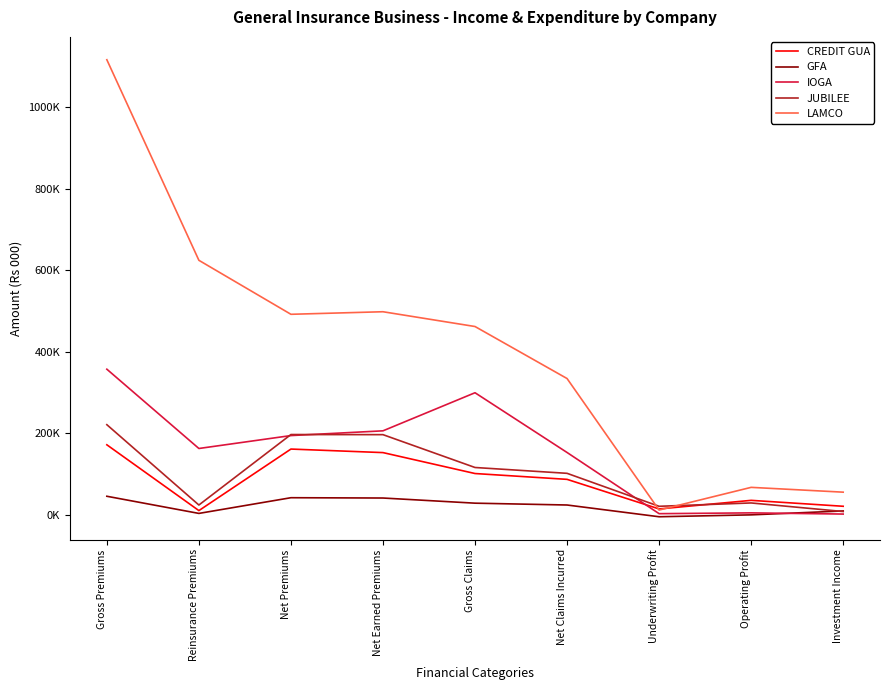

Rank the series at Operating Profit from lowest to highest value.

GFA, IOGA, JUBILEE, CREDIT GUA, LAMCO